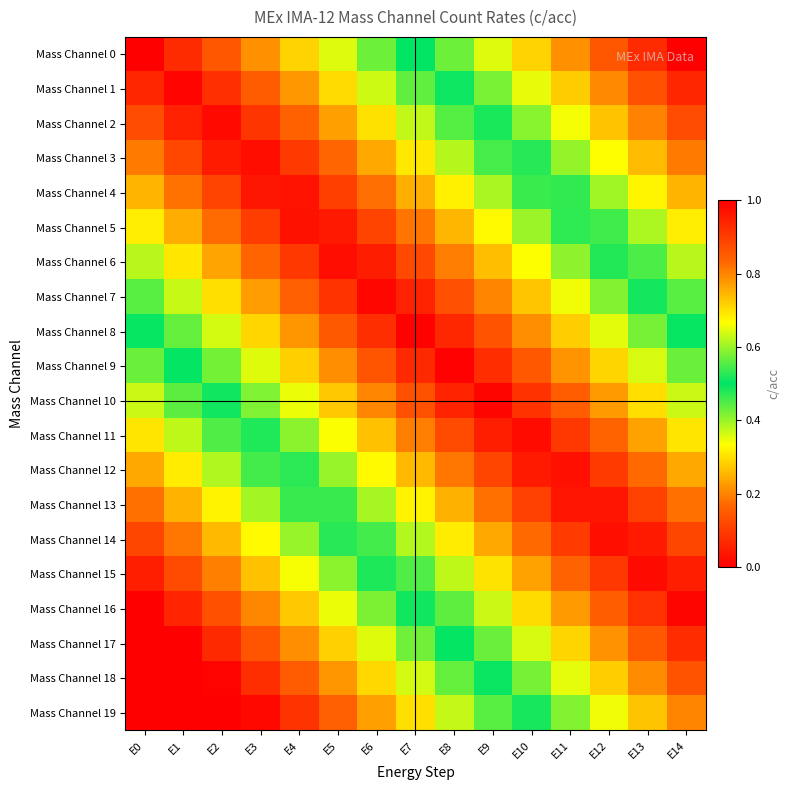

List the series in order of their peak value, lowest first.

Mass Channel 8, Mass Channel 7, Mass Channel 9, Mass Channel 6, Mass Channel 10, Mass Channel 5, Mass Channel 11, Mass Channel 4, Mass Channel 12, Mass Channel 3, Mass Channel 13, Mass Channel 2, Mass Channel 14, Mass Channel 1, Mass Channel 15, Mass Channel 0, Mass Channel 16, Mass Channel 17, Mass Channel 18, Mass Channel 19